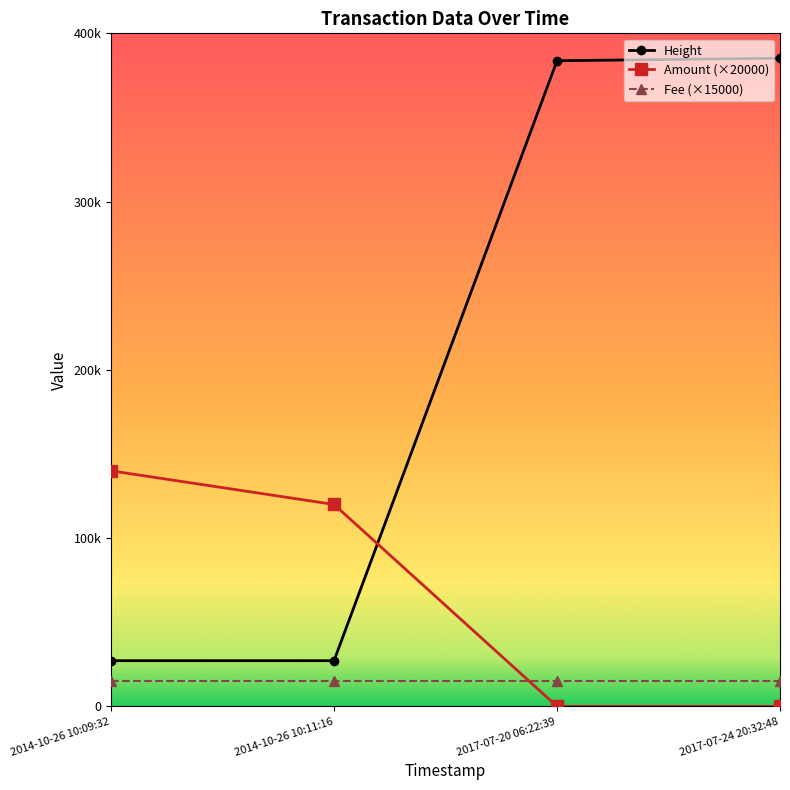

What are all the series names shown in the legend?

Height, Amount (×20000), Fee (×15000)